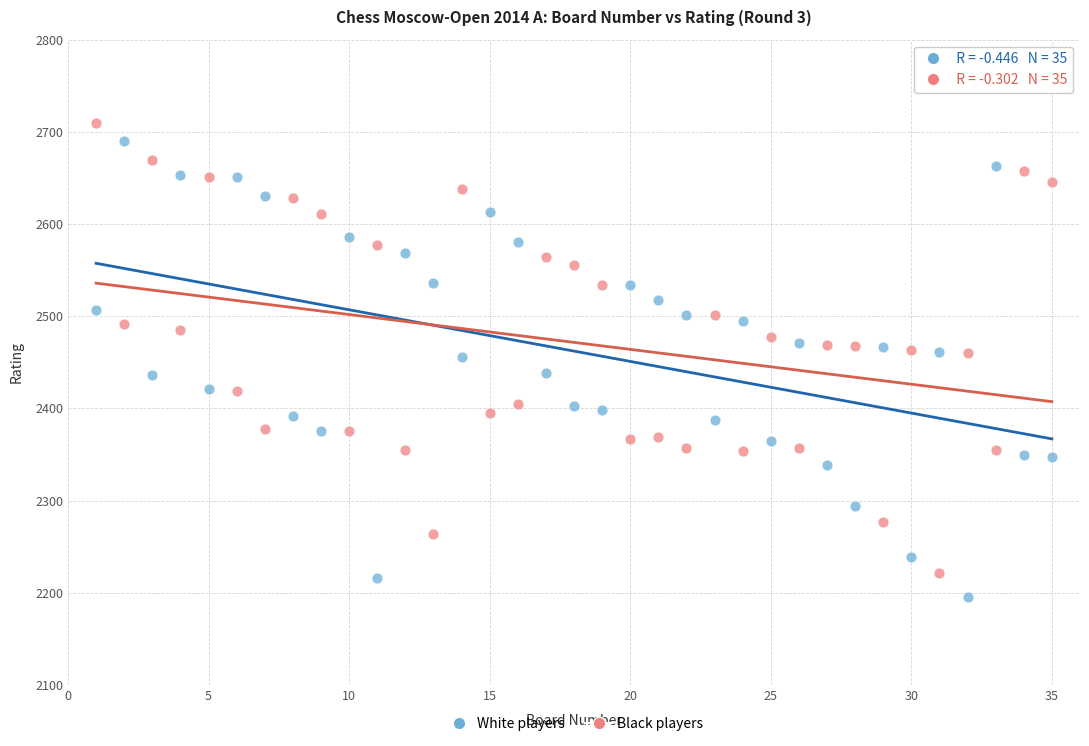

Which series has the widest spread of Y values?

White players